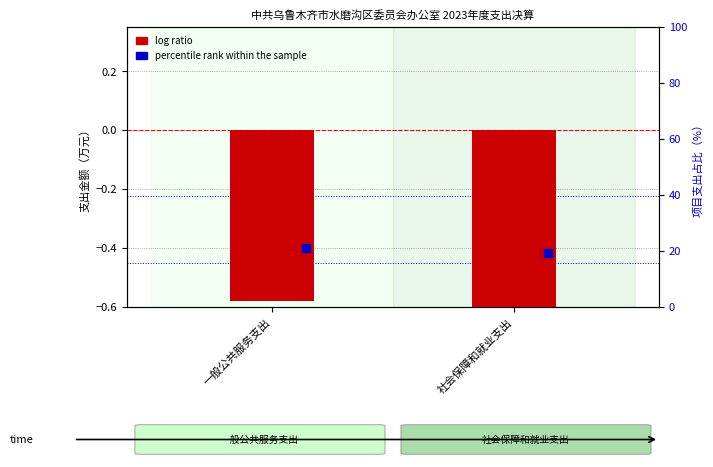

Which series has the largest Y range (max minus min)?

percentile rank within the sample